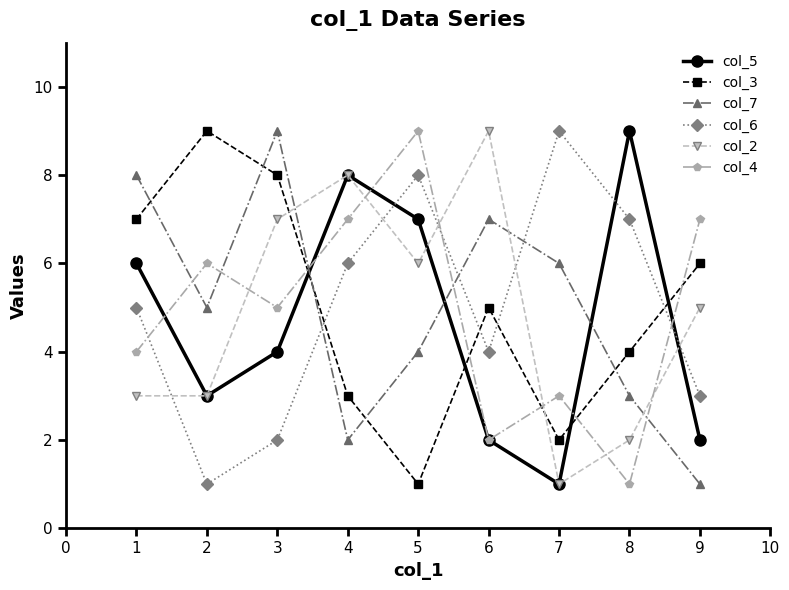

What is the difference between the highest and lowest values at 2?

8